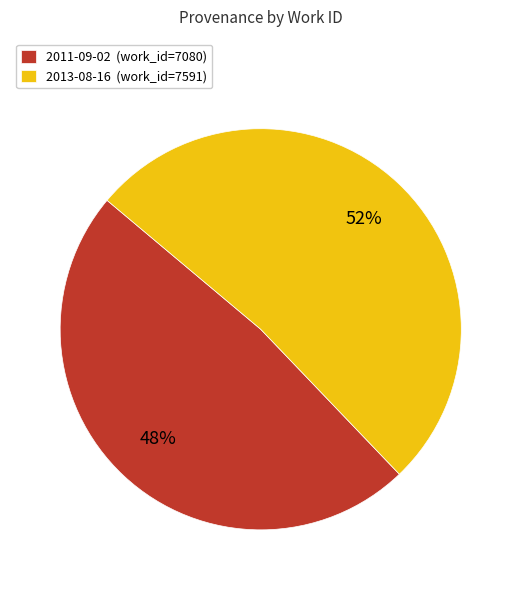

Which slice is the largest?

2013-08-16